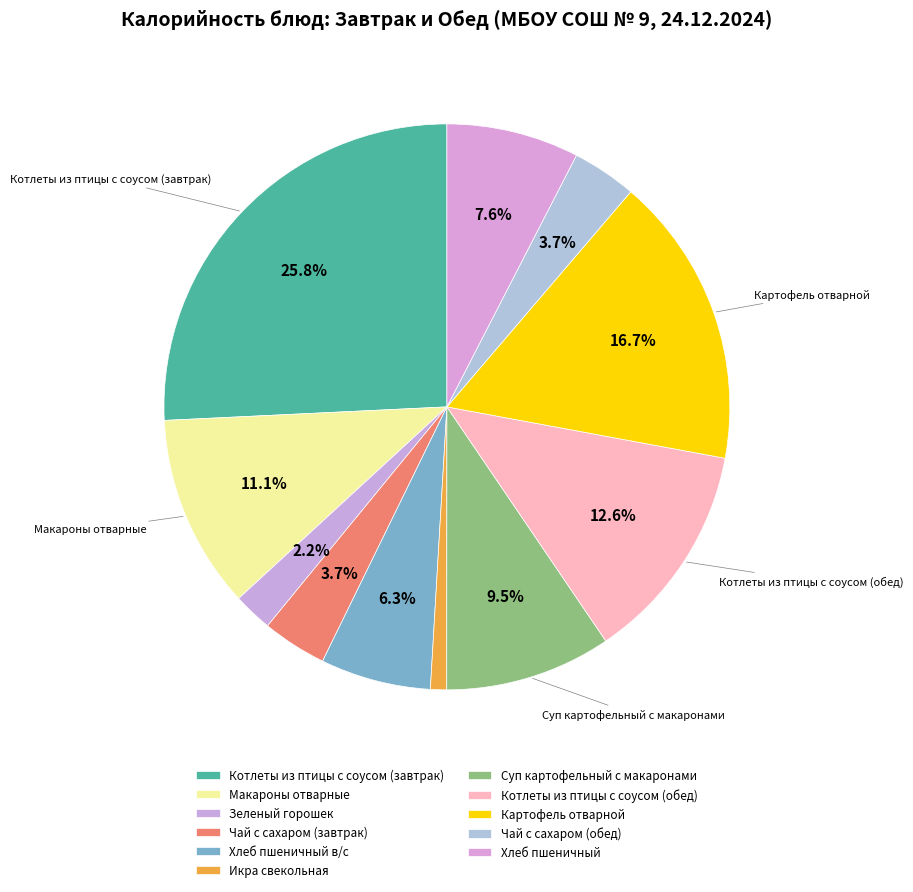

Count the number of slices in the pie.

11